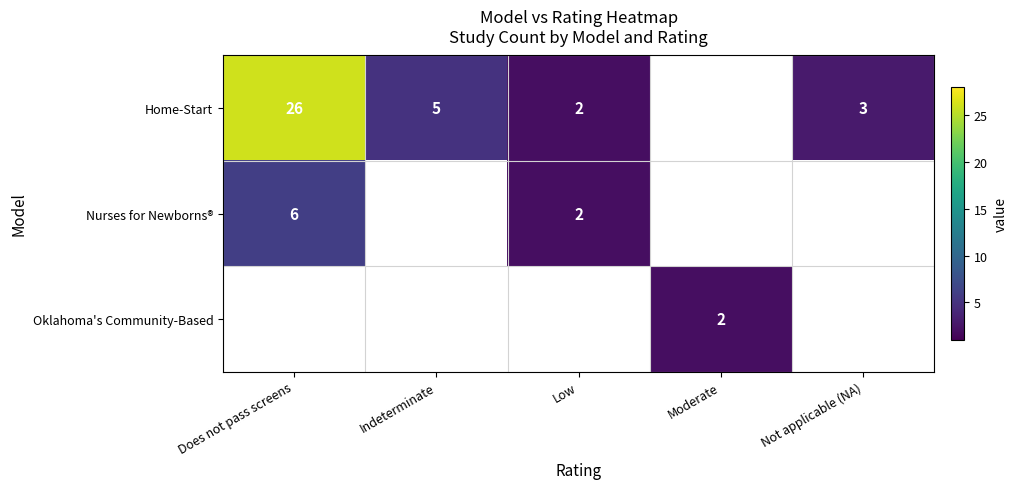

What is the sum of the Home-Start values at Does not pass screens and Indeterminate?

31